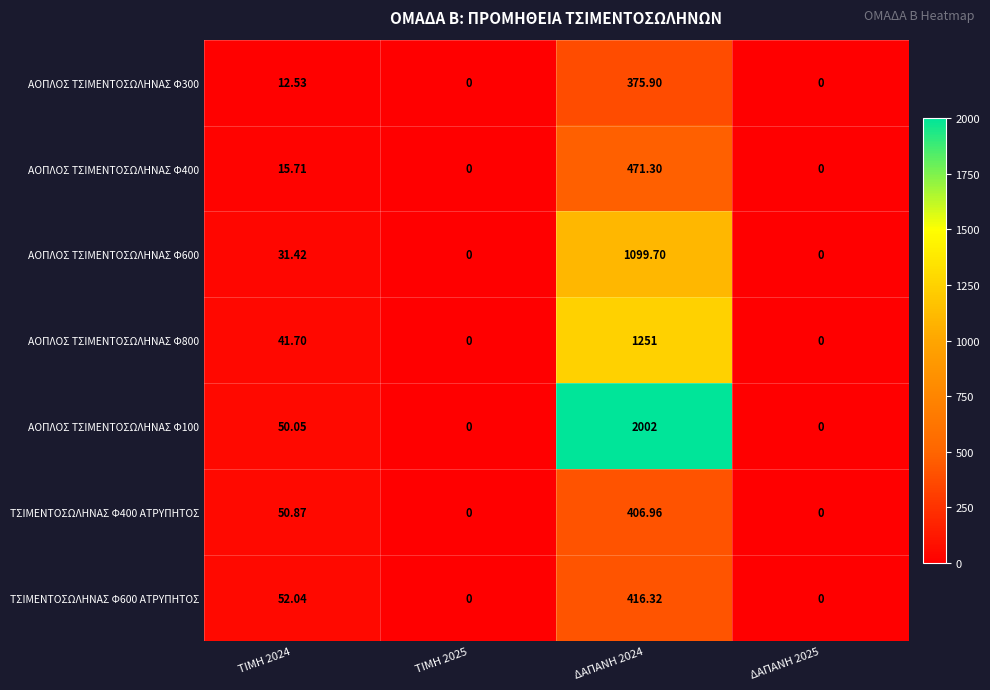

How many categories are shown in the chart?

4